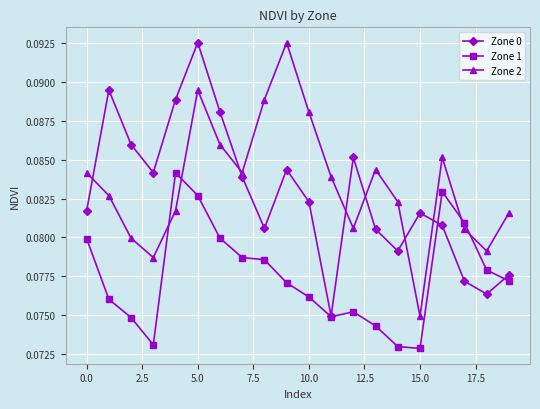

How many Zone 2 values are between 0 and 1?

20